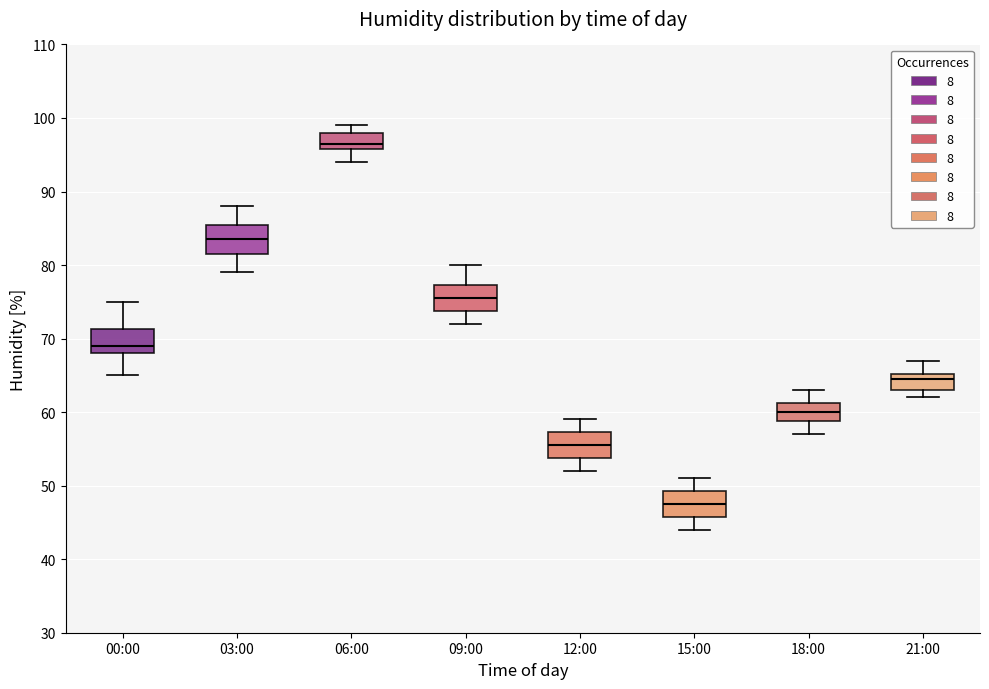

Reading left to right, read every box against the y-axis: the position of its median line, the range the box covers, and the ends of its whiskers. The values are not printed on the chart, so give them approximately, as read against the axis.

00:00: median 69, box 68 to 71, whiskers 65 to 75
03:00: median 84, box 82 to 86, whiskers 79 to 88
06:00: median 97, box 96 to 98, whiskers 94 to 99
09:00: median 76, box 74 to 77, whiskers 72 to 80
12:00: median 56, box 54 to 57, whiskers 52 to 59
15:00: median 48, box 46 to 49, whiskers 44 to 51
18:00: median 60, box 59 to 61, whiskers 57 to 63
21:00: median 65 (just below the box's upper edge), box 63 to 65, whiskers 62 to 67